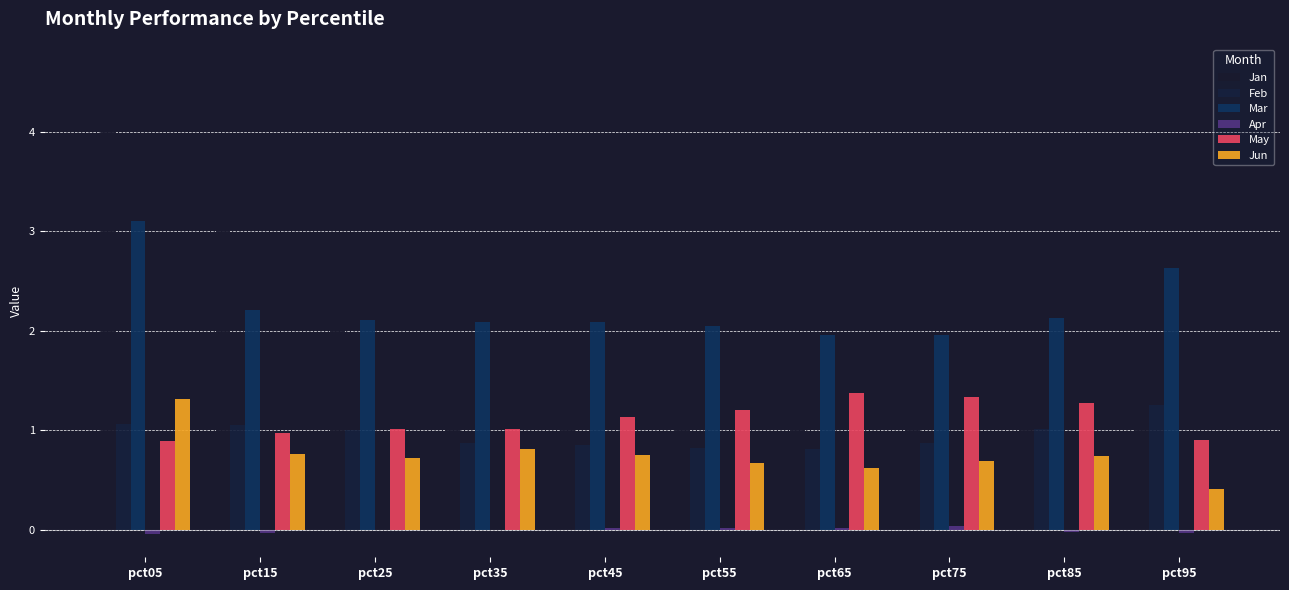

How many groups of bars are there?

10